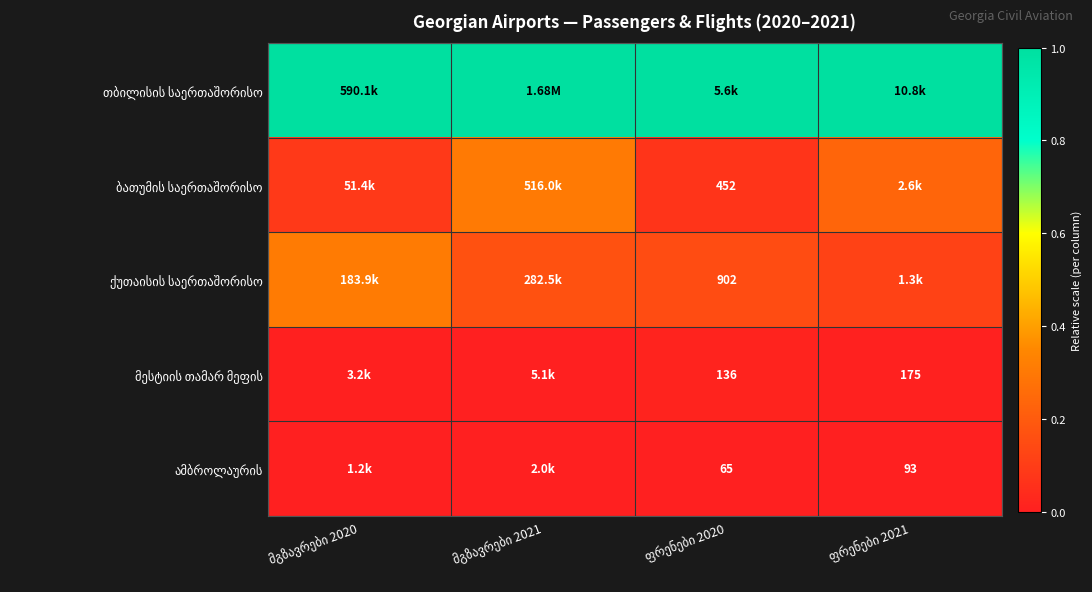

At which category is the sum across all series the highest?

მგზავრები 2021